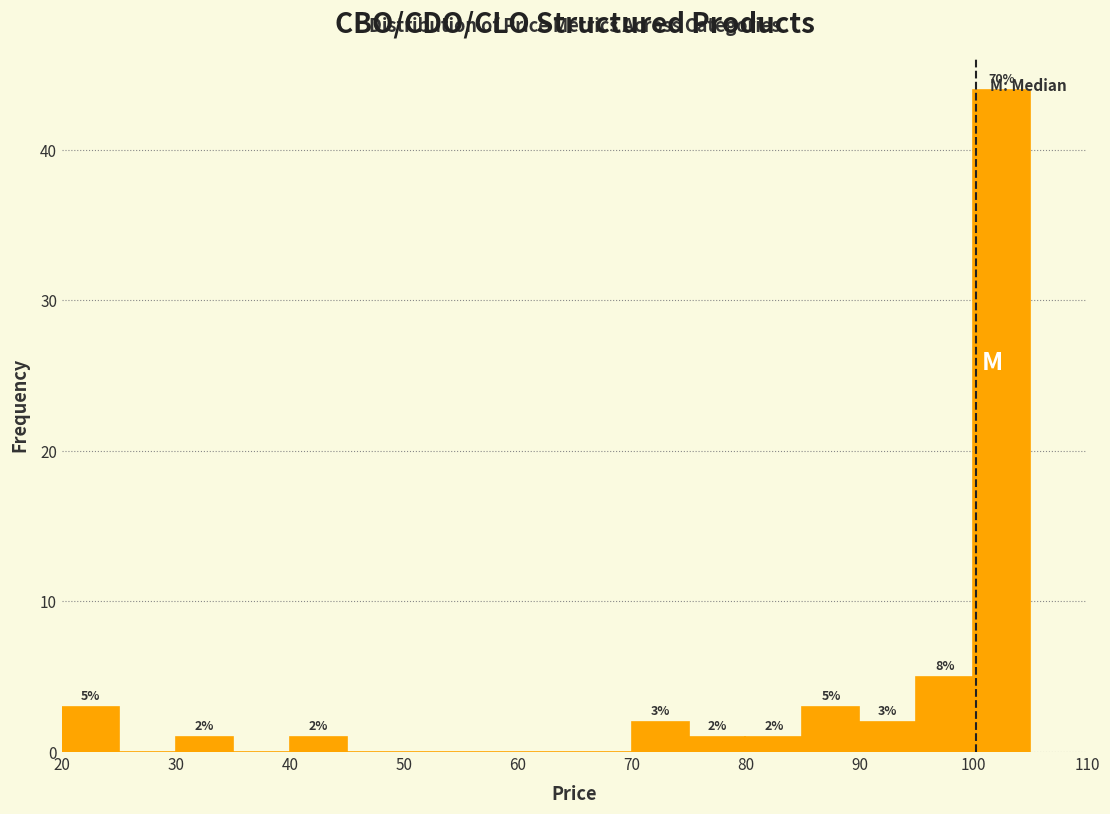

Over which range of the x-axis is the bar tallest?

100 to 105